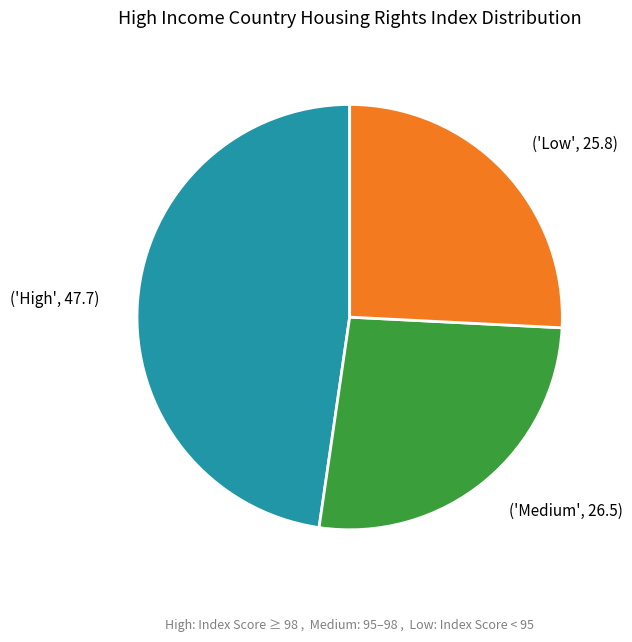

Is there any slice that represents more than half of the pie?

No